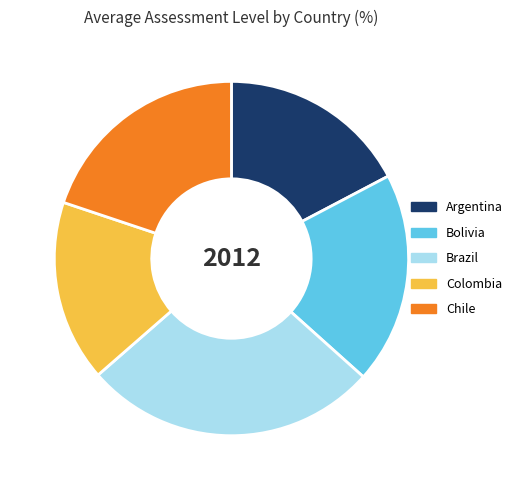

Rank the categories by value from lowest to highest.

Colombia, Argentina, Bolivia, Chile, Brazil